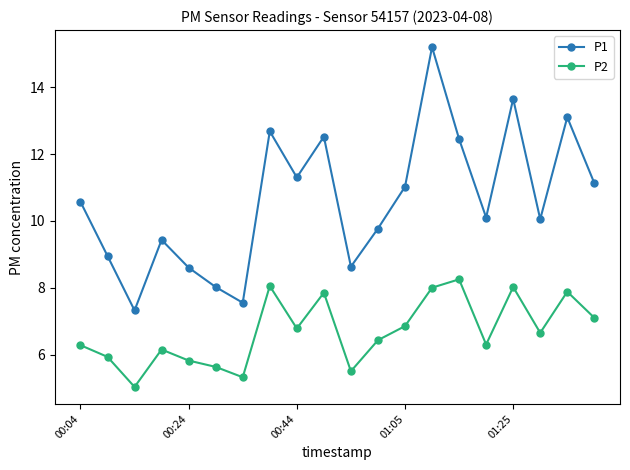

True or false: P2 and P1 cross at least once.

False